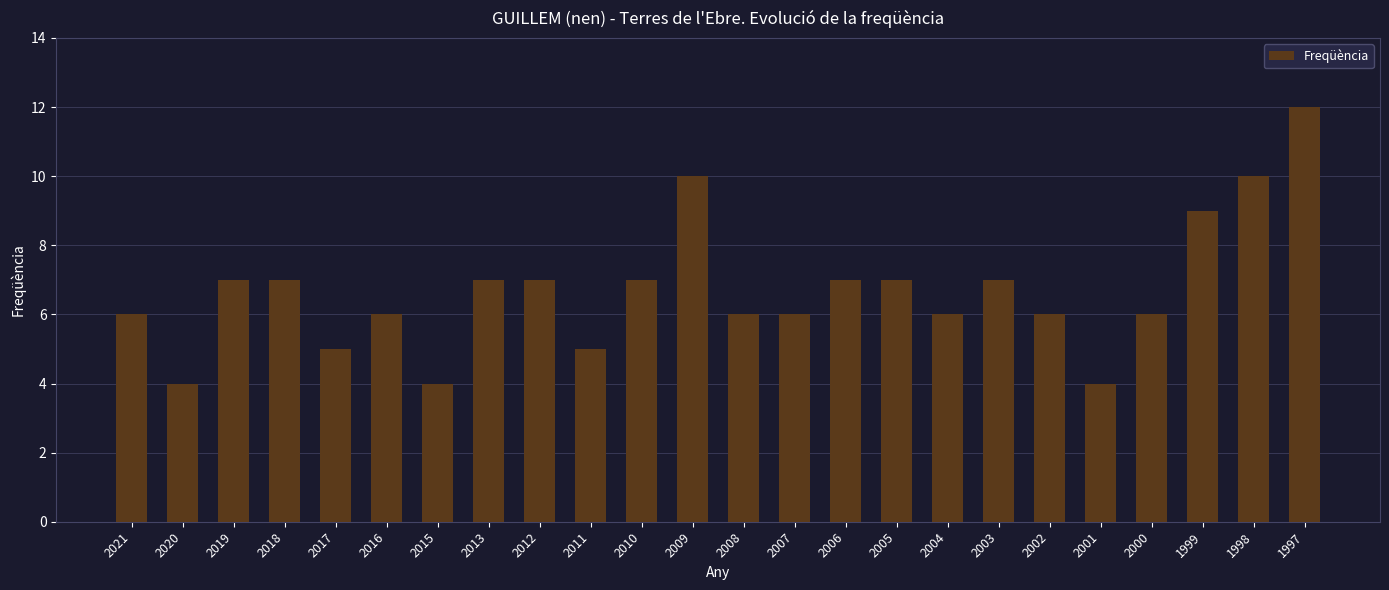

What is the change in value from 2017 to 2004?

+1